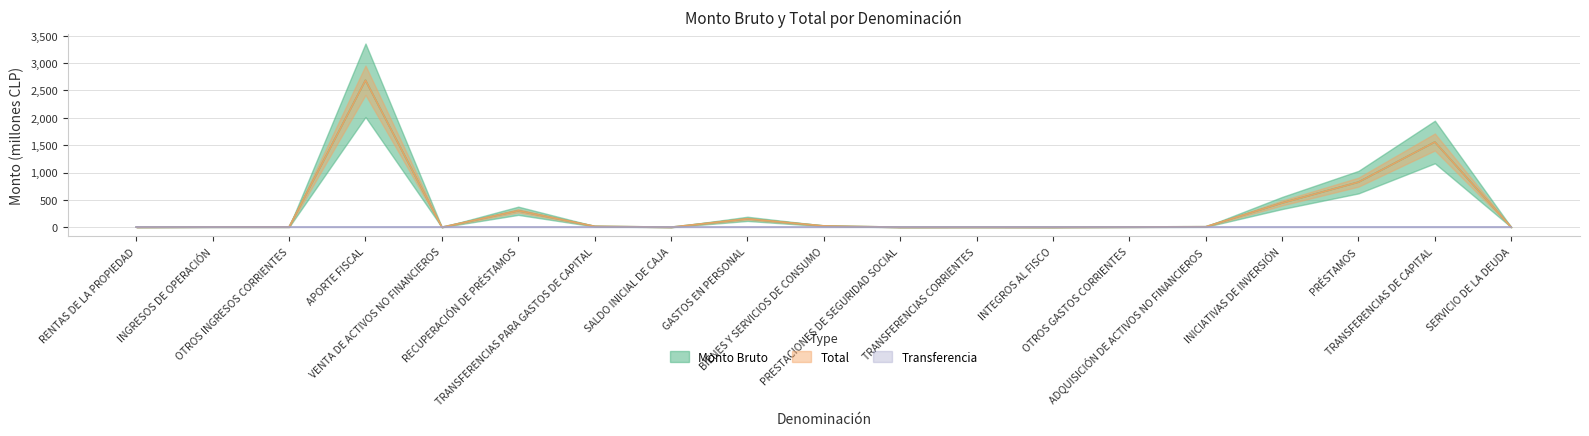

At which category does Total reach its first local valley?

OTROS INGRESOS CORRIENTES